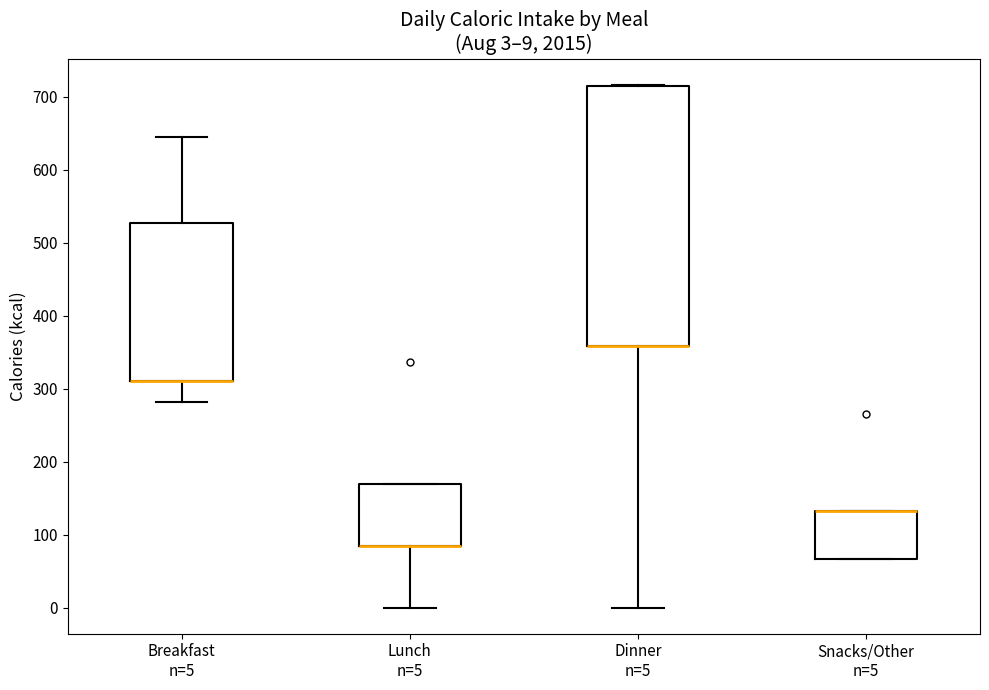

Comparing the boxes themselves (not the whiskers), which one is the tallest?

Dinner n=5